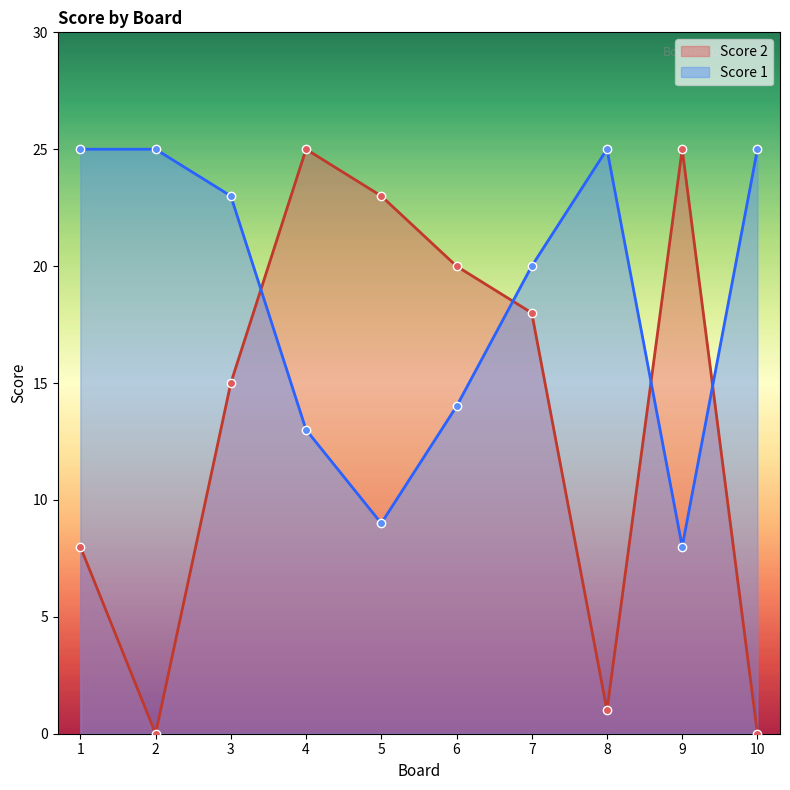

At which category does Score 2 reach its first local valley?

2